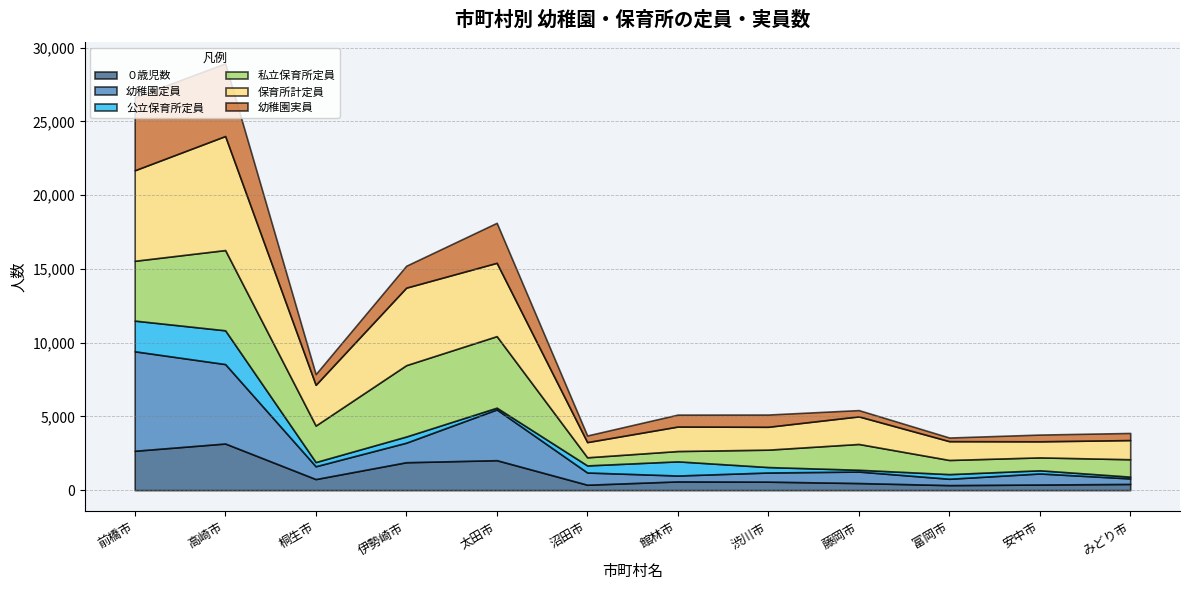

What is the minimum value for ０歳児数?

339